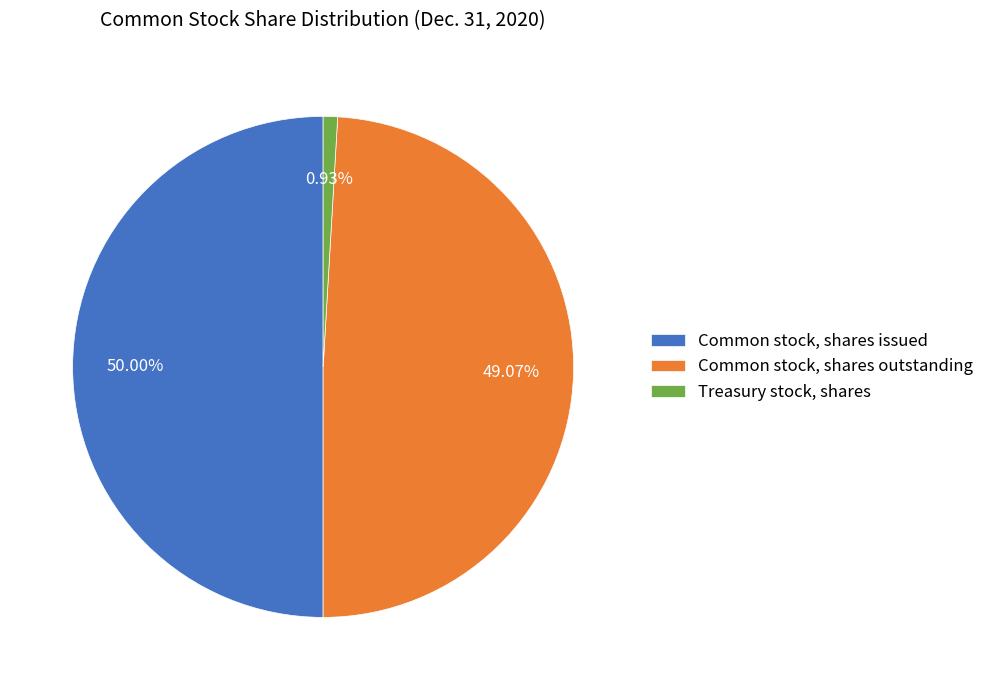

Is the sum of Common stock, shares outstanding and Common stock, shares issued greater than half?

Yes